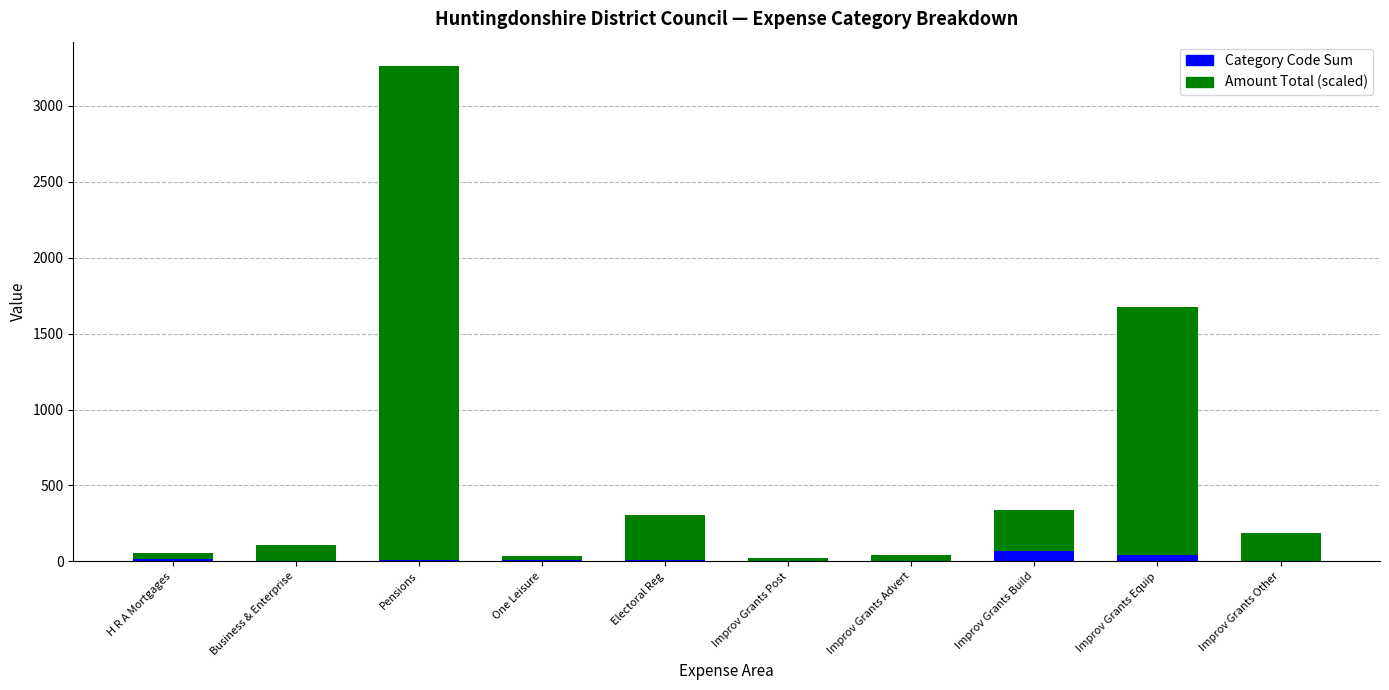

Does the chart contain stacked bars?

Yes